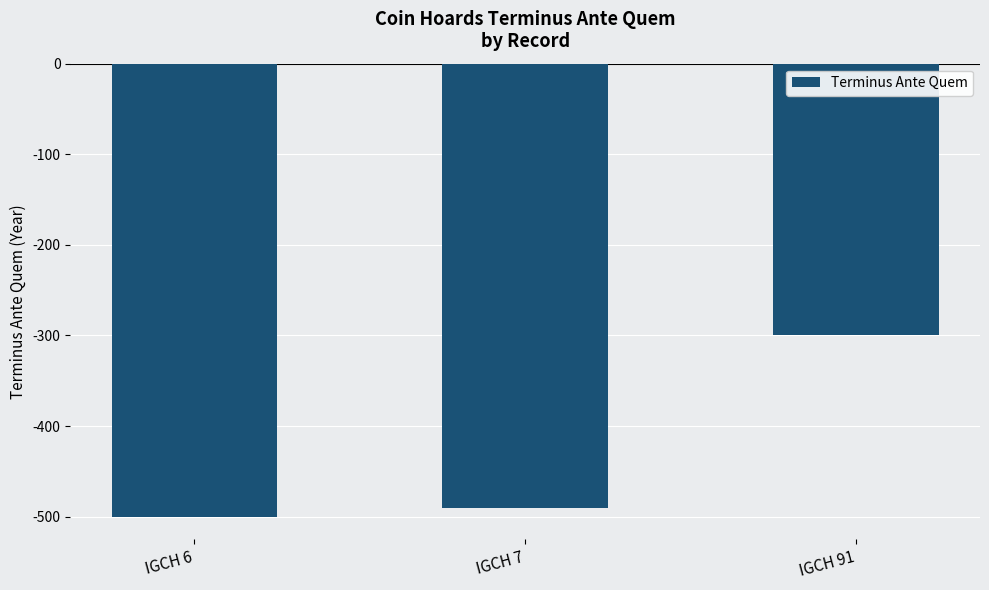

What is the change in value from IGCH 6 to IGCH 91?

+200